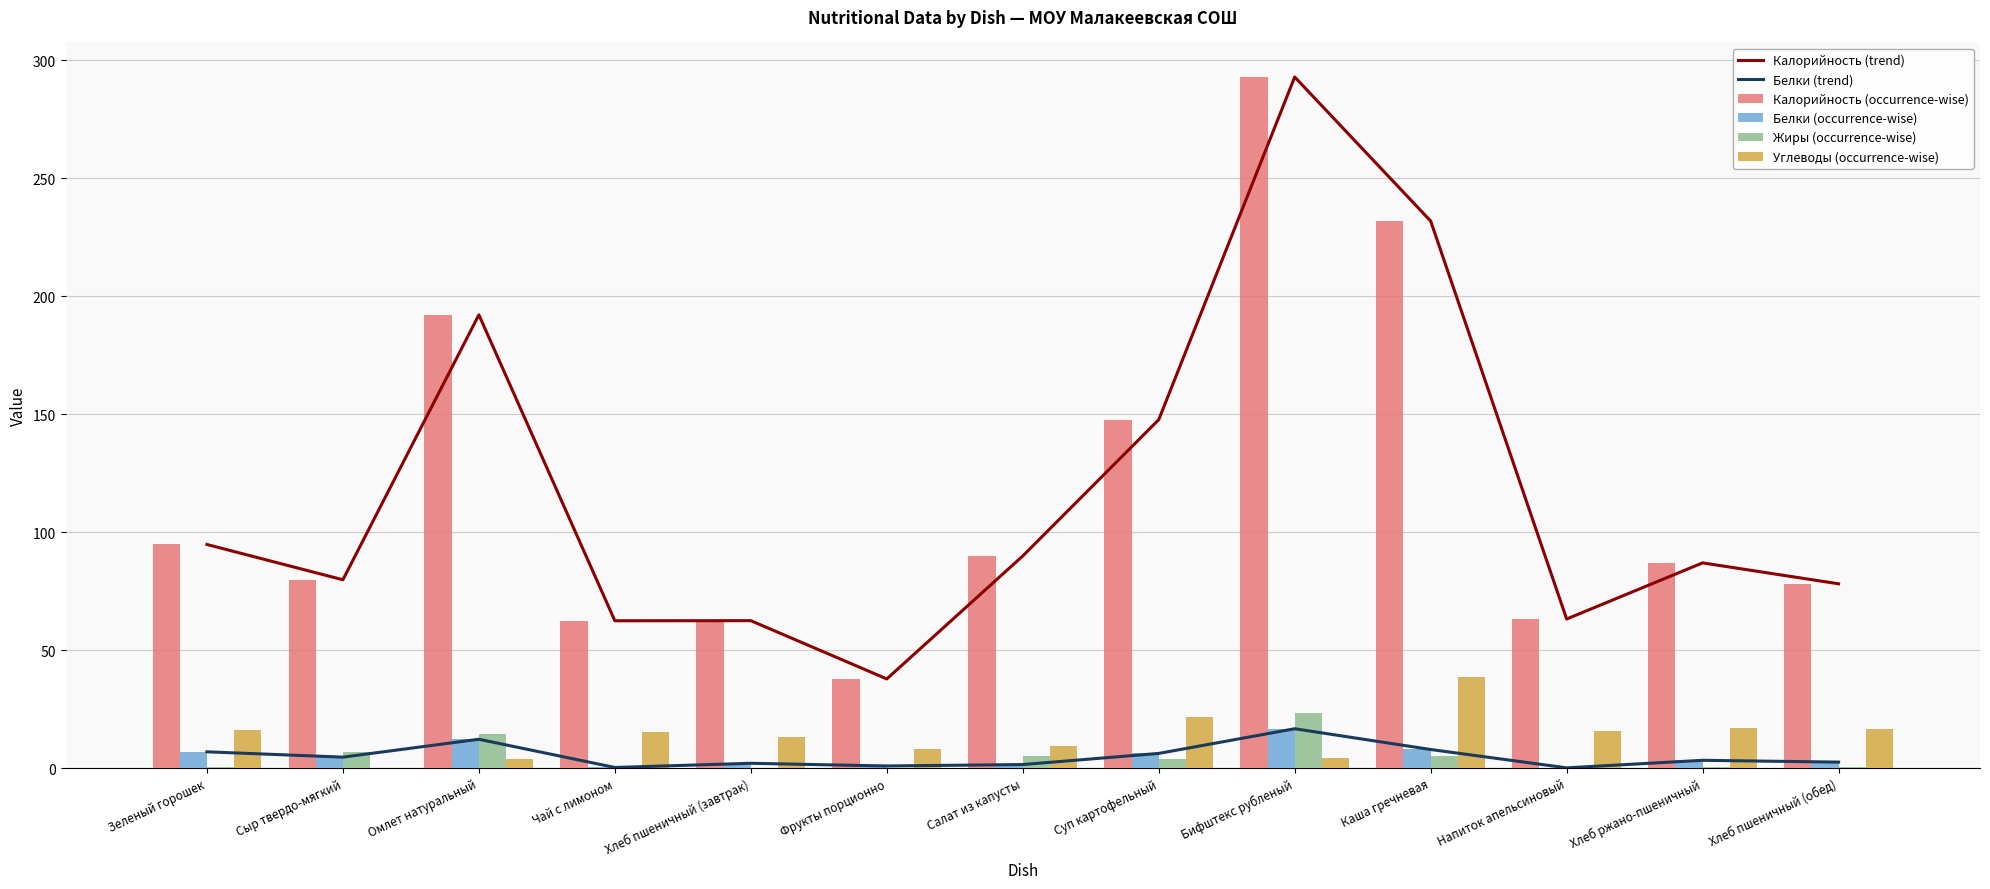

What is the difference between the highest and lowest values at Чай с лимоном?

62.4